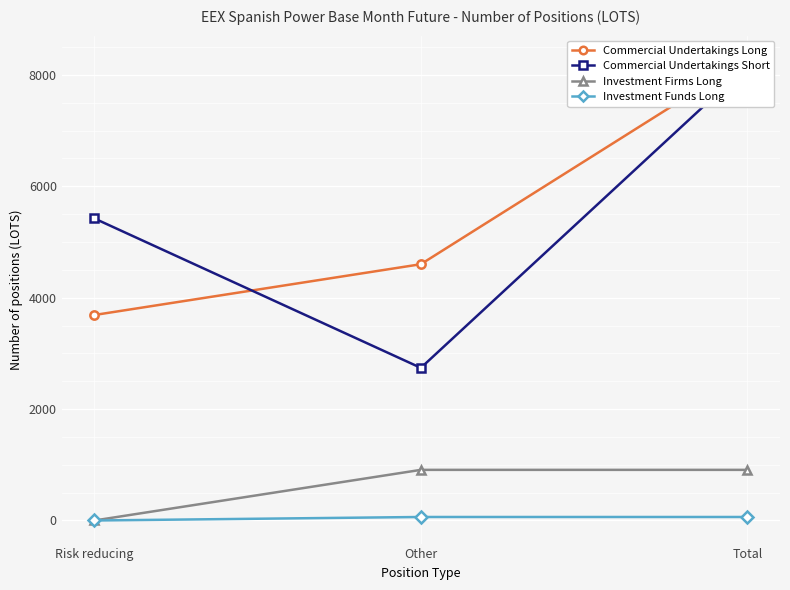

Which category has the highest value in the Commercial Undertakings Short series?

Total